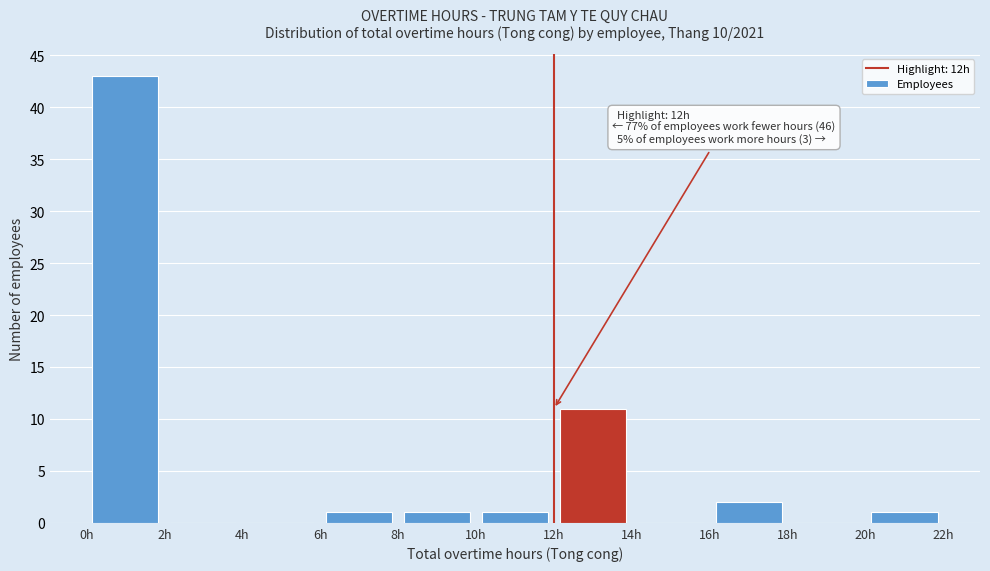

Which range on the x-axis has the tallest bar?

0 to 2